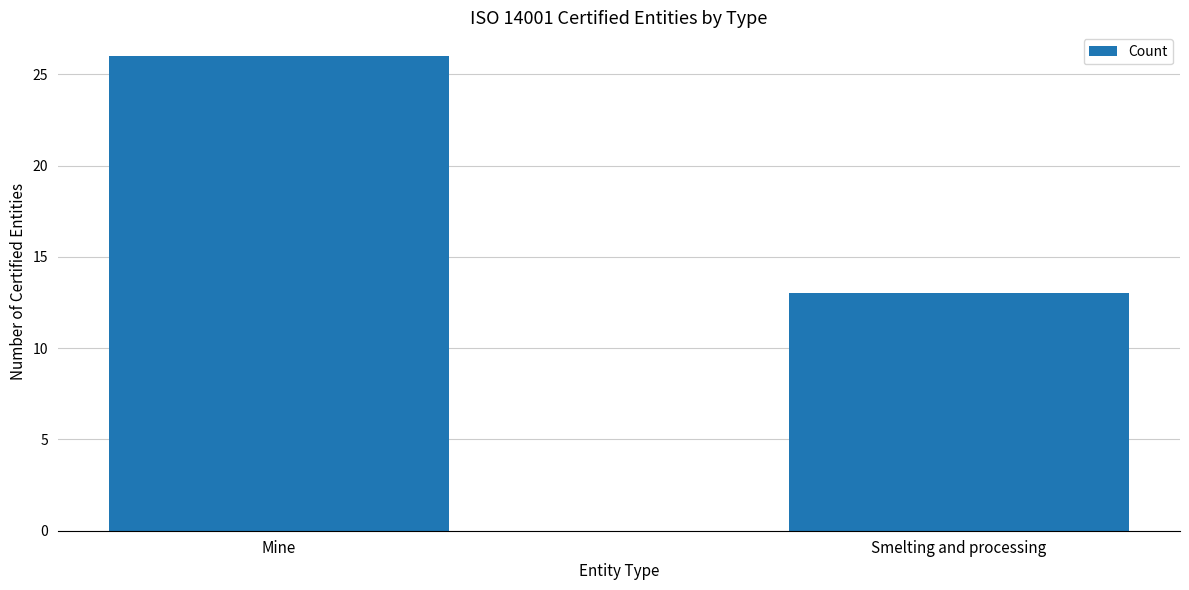

The chart shows a value of 40 at Mine. True or false?

False